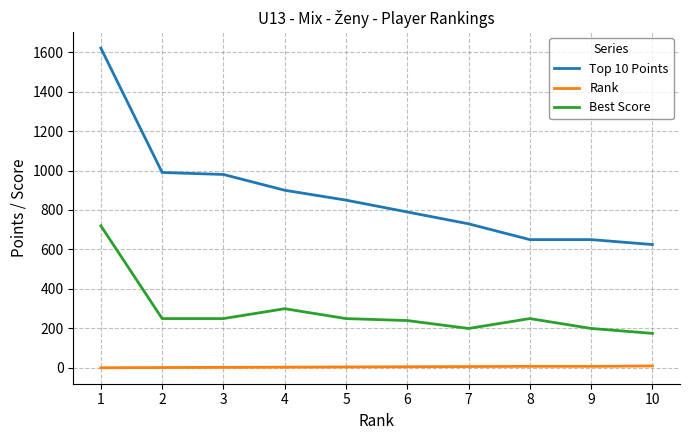

Is it true that Top 10 Points equals 790 at 6?

True